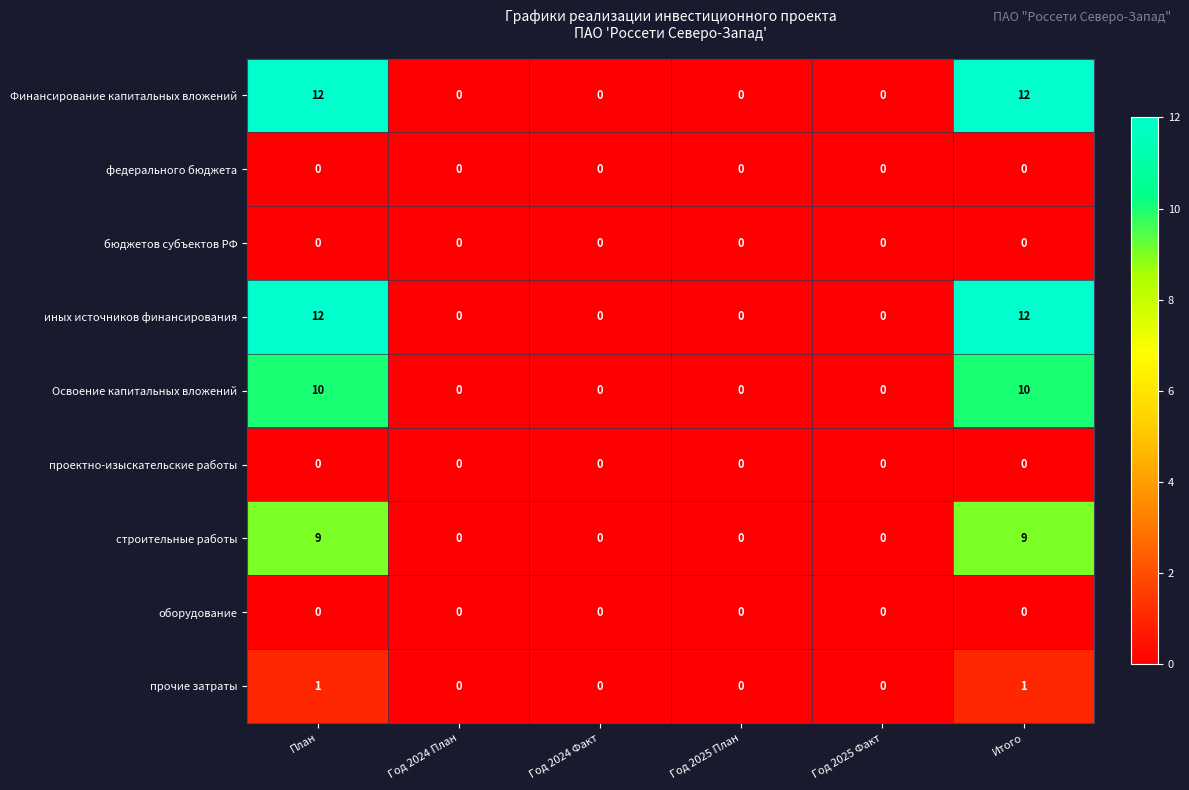

What is the total value across all series at Итого?

44